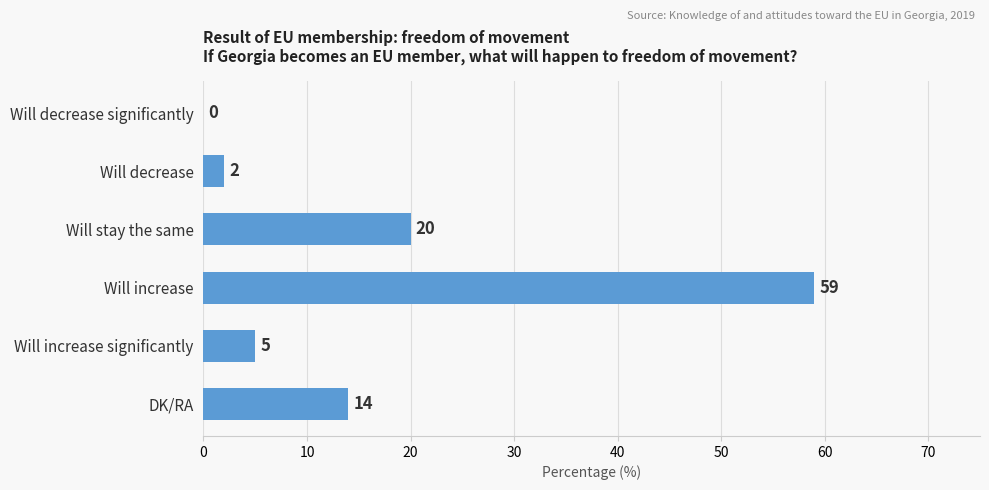

At which label is the value closest to 29?

Will stay the same